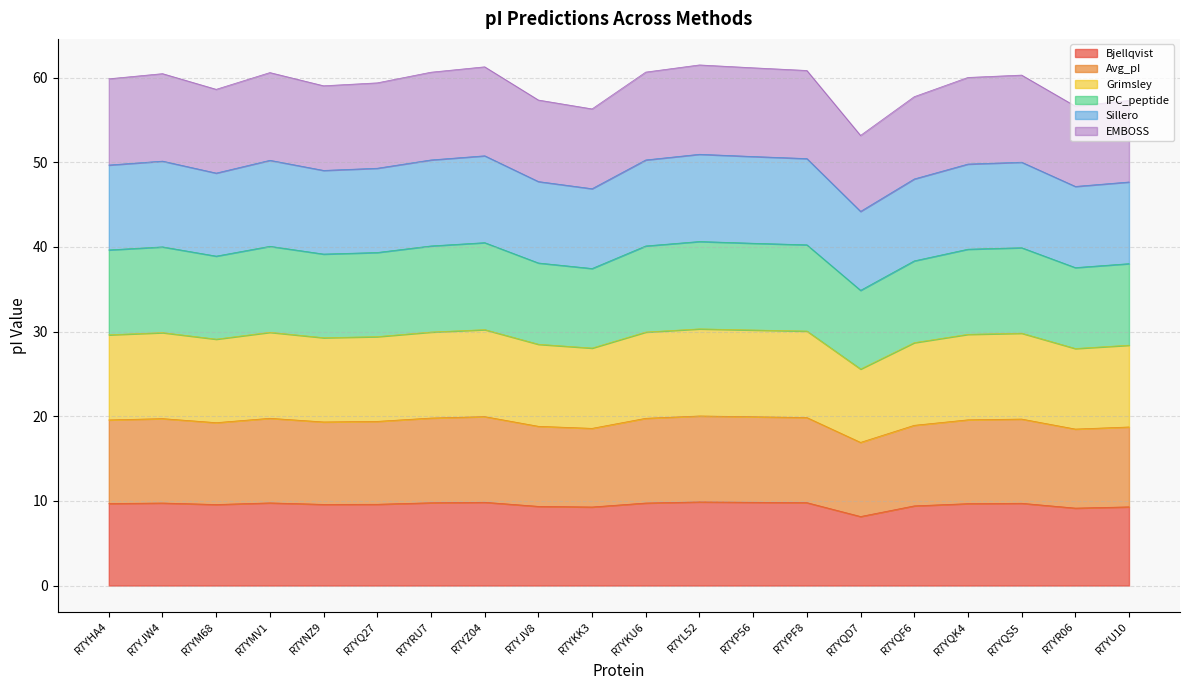

What is the label of the 11th point from the left?

R7YKU6